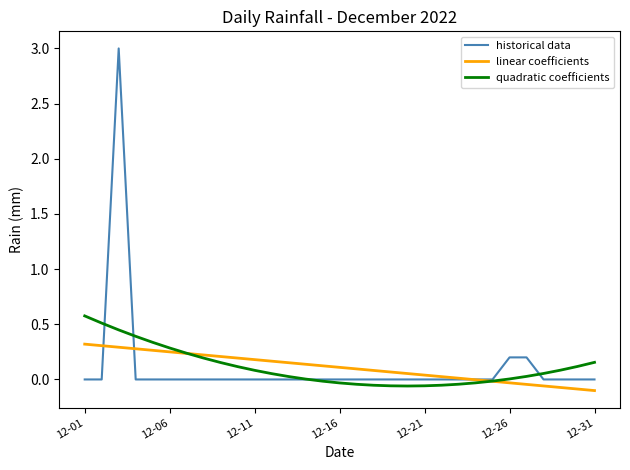

List the series in order of their peak value, lowest first.

linear coefficients, quadratic coefficients, historical data